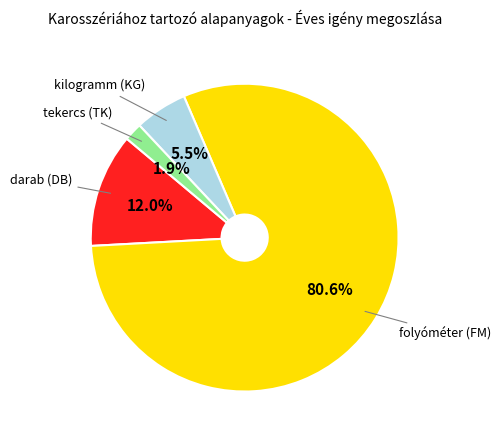

Is there a majority slice in this chart?

Yes